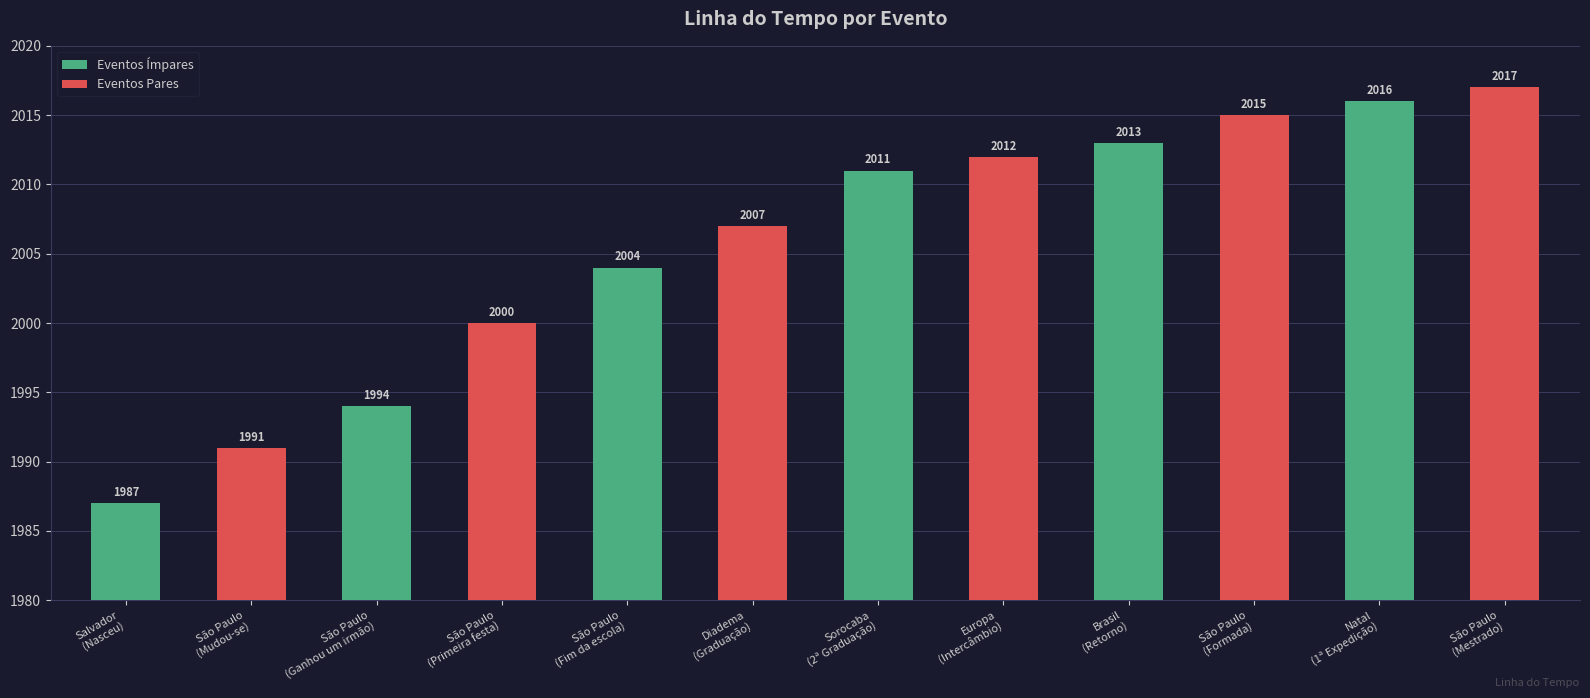

Reading left to right, list all the values displayed in this chart.

Salvador
(Nasceu)=1987	São Paulo
(Mudou-se)=1991	São Paulo
(Ganhou um irmão)=1994	São Paulo
(Primeira festa)=2000	São Paulo
(Fim da escola)=2004	Diadema
(Graduação)=2007	Sorocaba
(2ª Graduação)=2011	Europa
(Intercâmbio)=2012	Brasil
(Retorno)=2013	São Paulo
(Formada)=2015	Natal
(1ª Expedição)=2016	São Paulo
(Mestrado)=2017